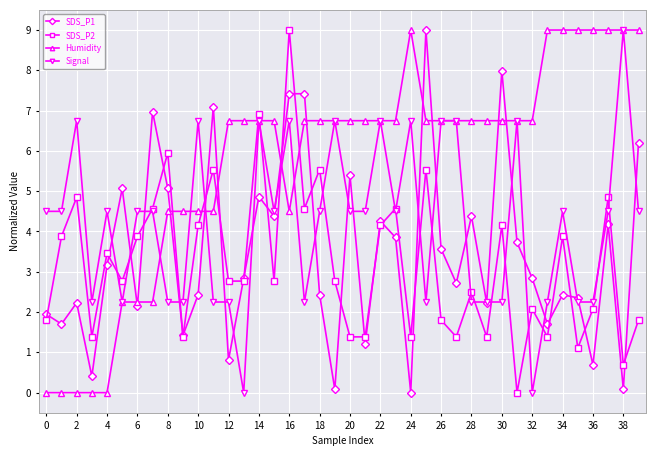

What is the sum of all Humidity values?

229.5